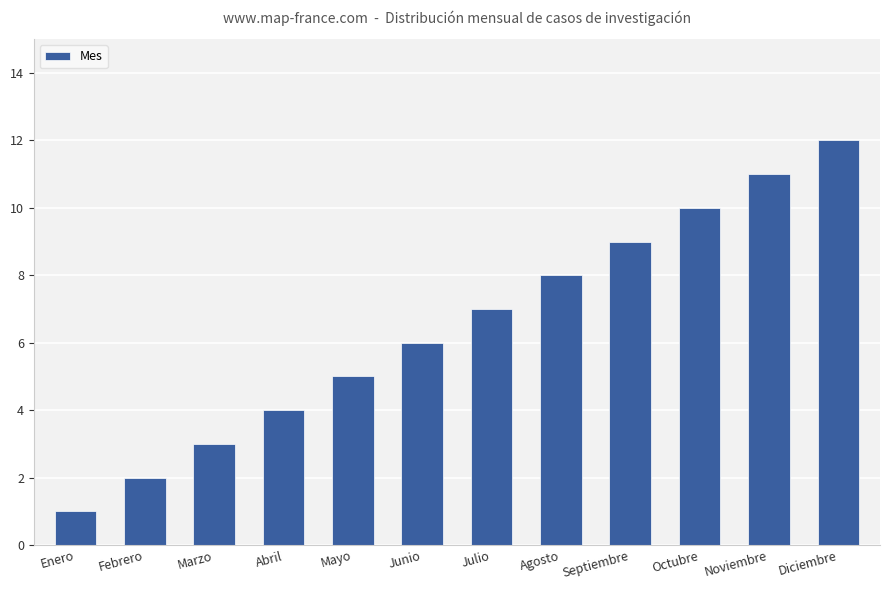

The chart shows a value of 11 at Noviembre. True or false?

True